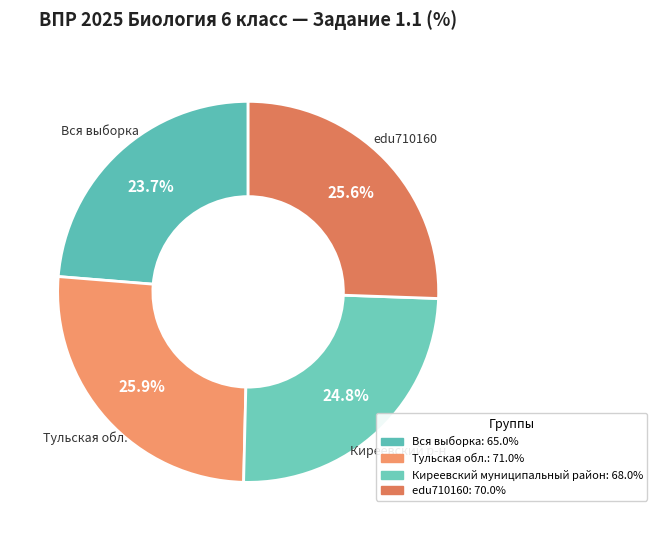

Rank the categories by value from lowest to highest.

Вся выборка, Киреевский муниципальный район, edu710160, Тульская обл.